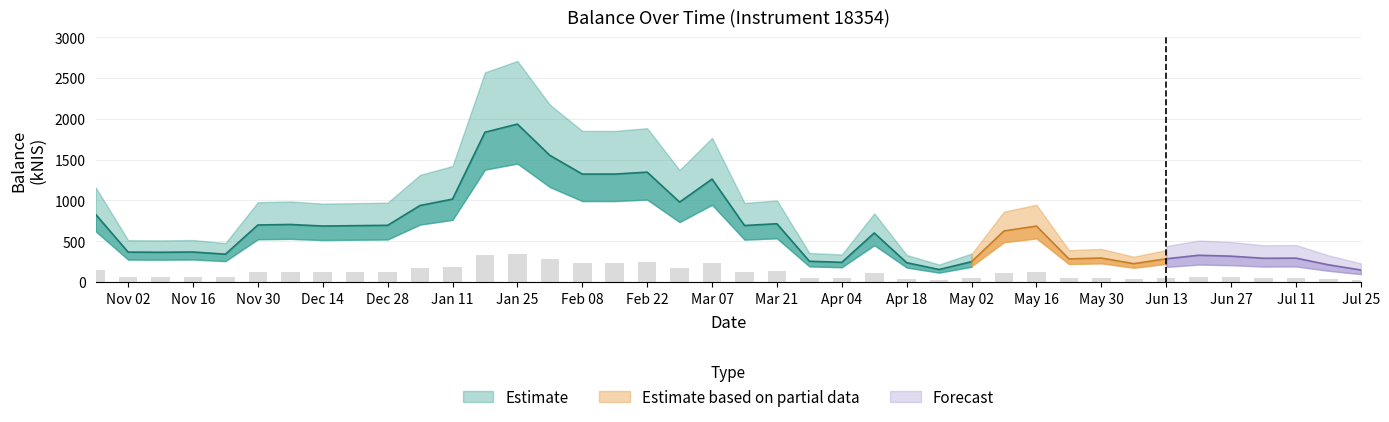

The chart shows a value of 334.8 at 2024-03-28. True or false?

False